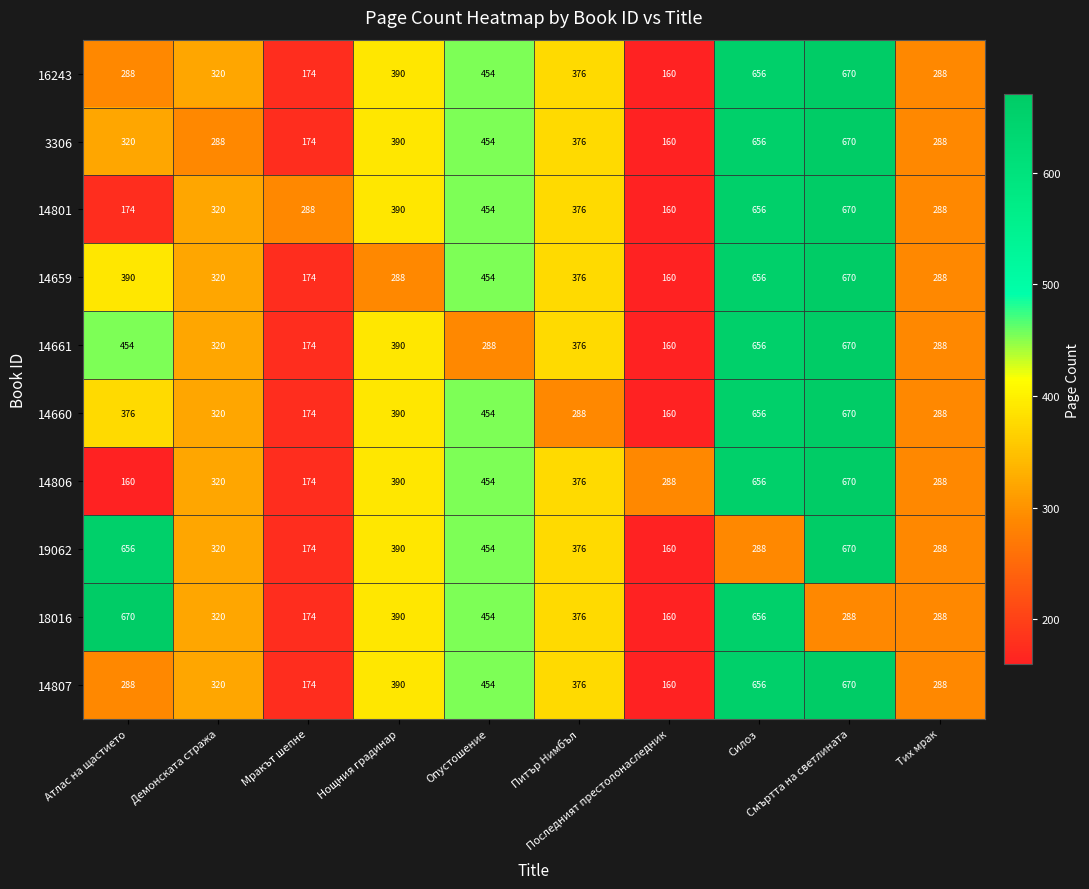

What is the sum of all 18016 values?

3776